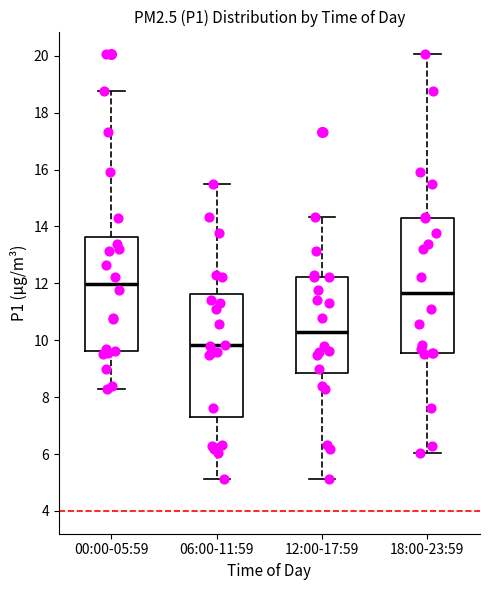

Comparing the boxes themselves (not the whiskers), which one is the tallest?

18:00-23:59